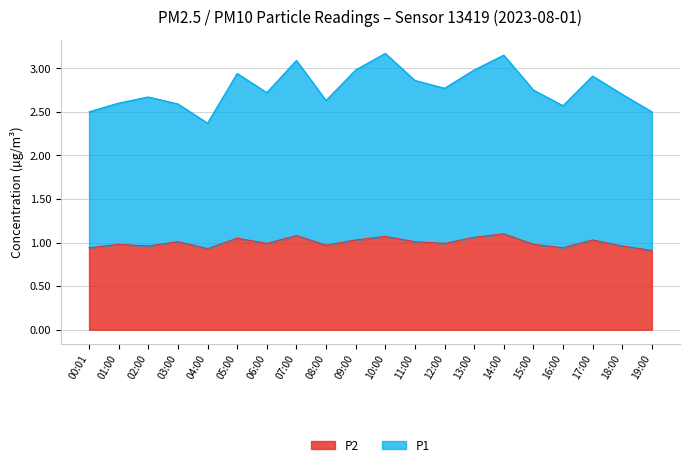

Which has a higher value, 00:01 or 08:00?

08:00